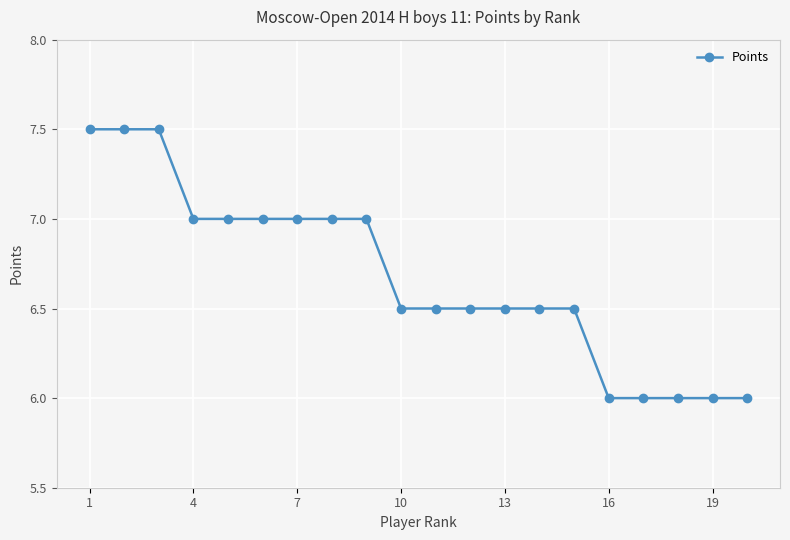

Reading right to left, what are all the values shown in this chart?

6.0	6.0	6.0	6.0	6.0	6.5	6.5	6.5	6.5	6.5	6.5	7.0	7.0	7.0	7.0	7.0	7.0	7.5	7.5	7.5